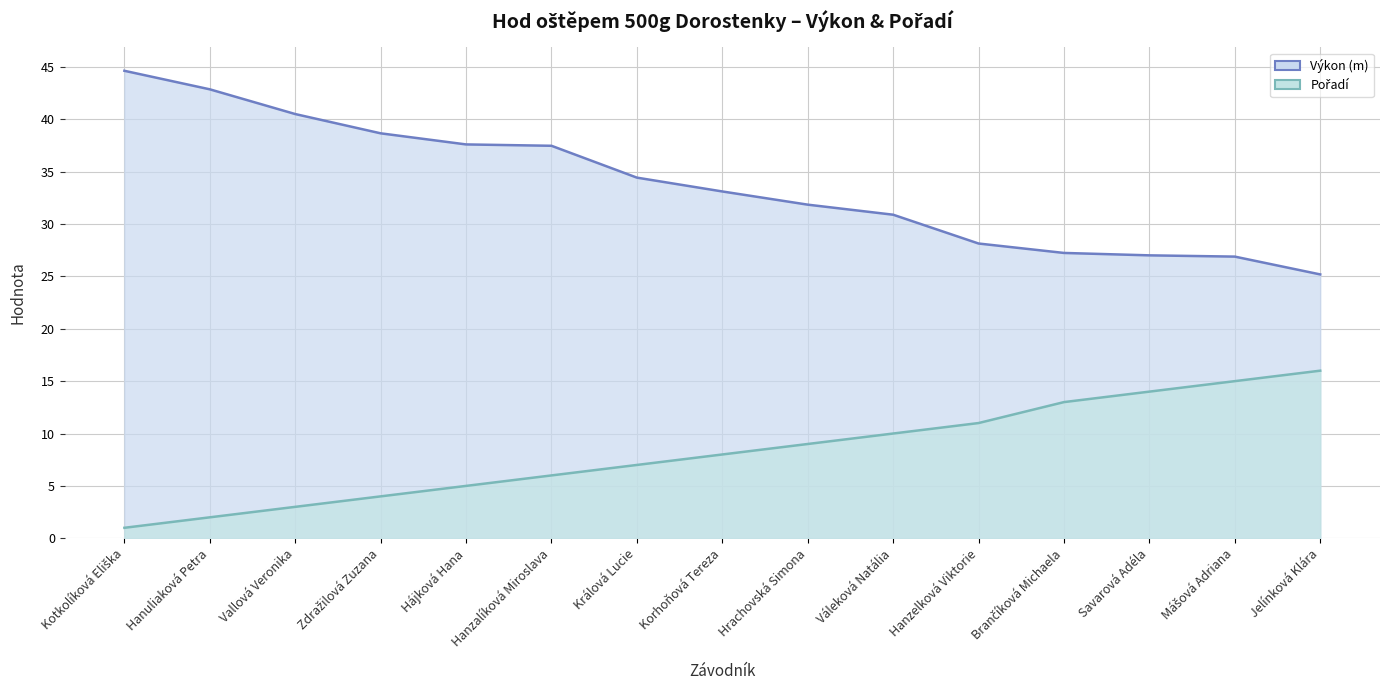

At Králová Lucie, list the series in order from largest to smallest.

Výkon (m), Pořadí